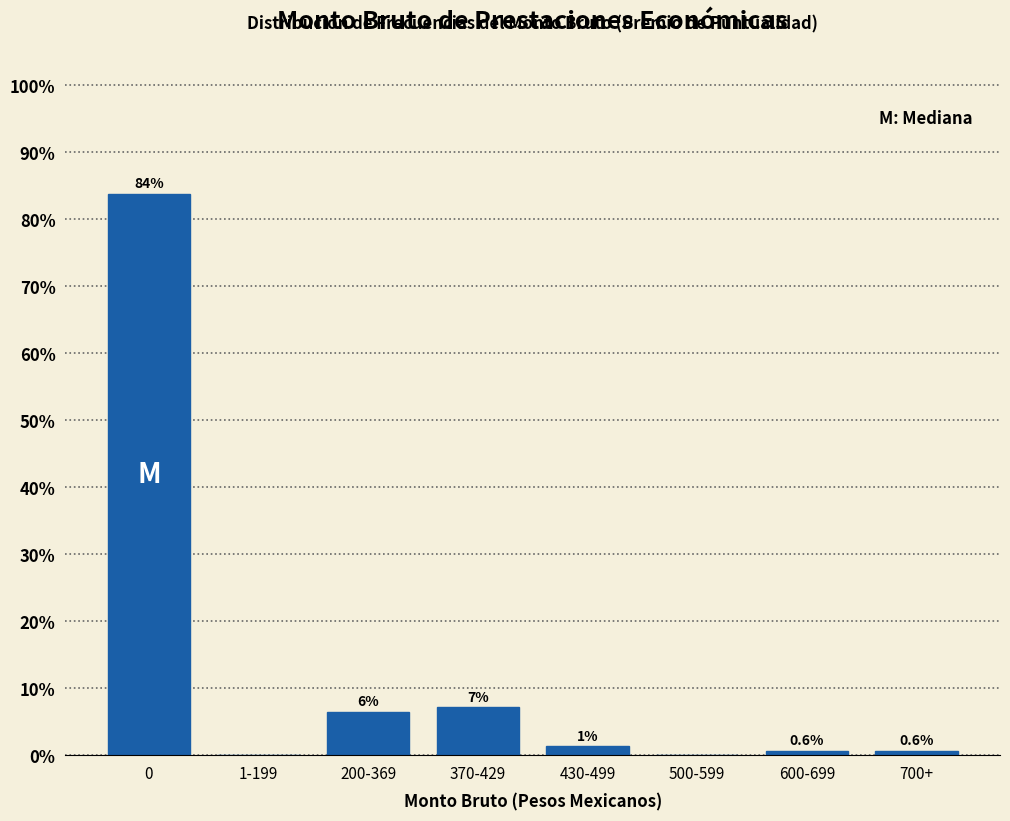

Which has a higher value, 500-599 or 370-429?

370-429